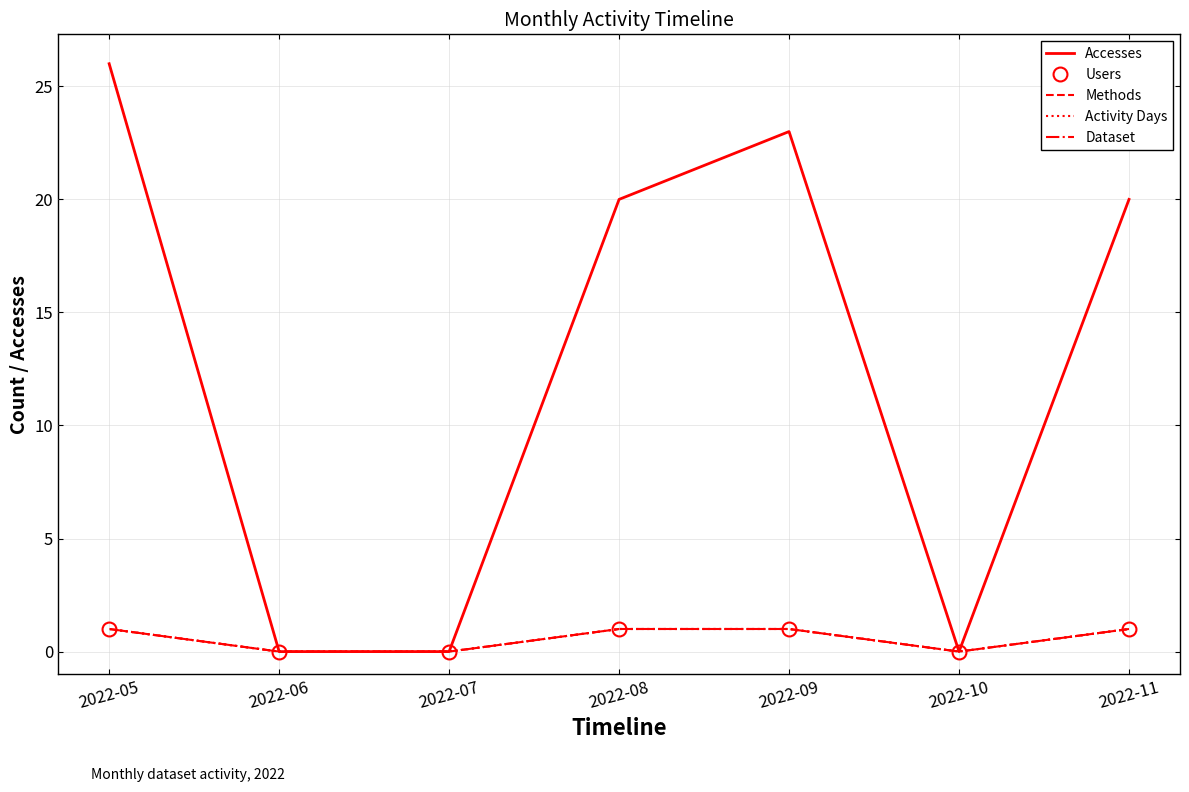

What are all the series names shown in the legend?

Accesses, Users, Methods, Activity Days, Dataset